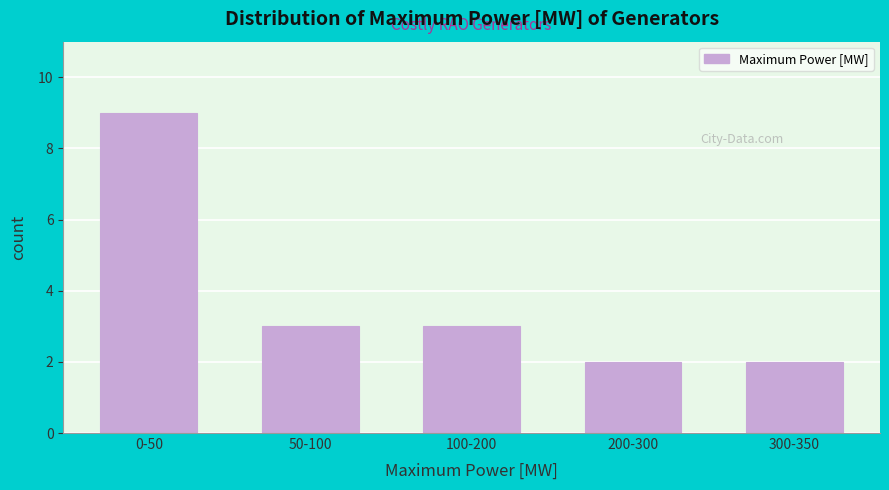

Reading left to right, transcribe all the data shown in this chart.

9	3	3	2	2